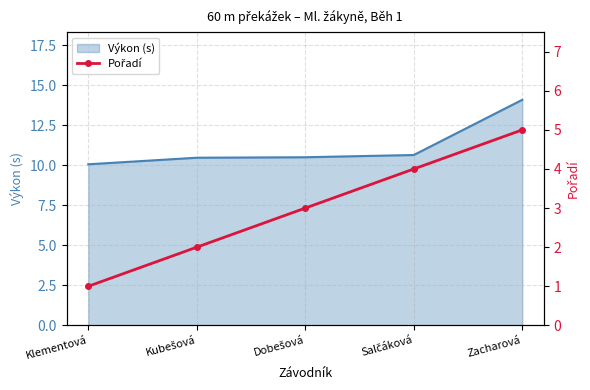

How many values are between 2 and 4?

3